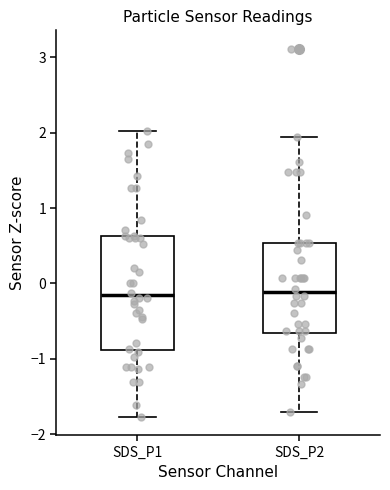

Where does the median line of the box for SDS_P2 sit on the y-axis? The values are not printed on the chart, so give them approximately, as read against the axis.

-0.1